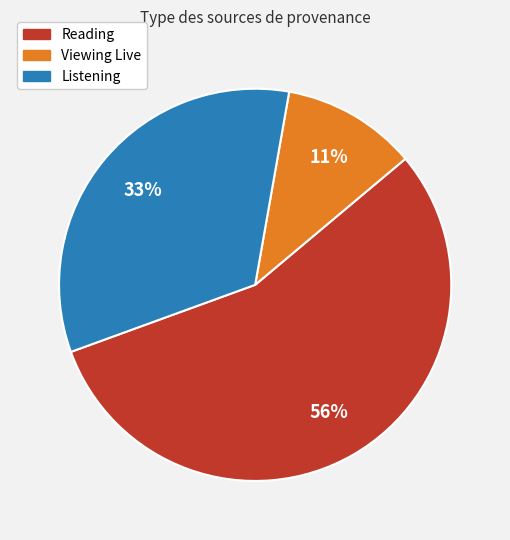

To the nearest percent, what is the average slice percentage?

33%